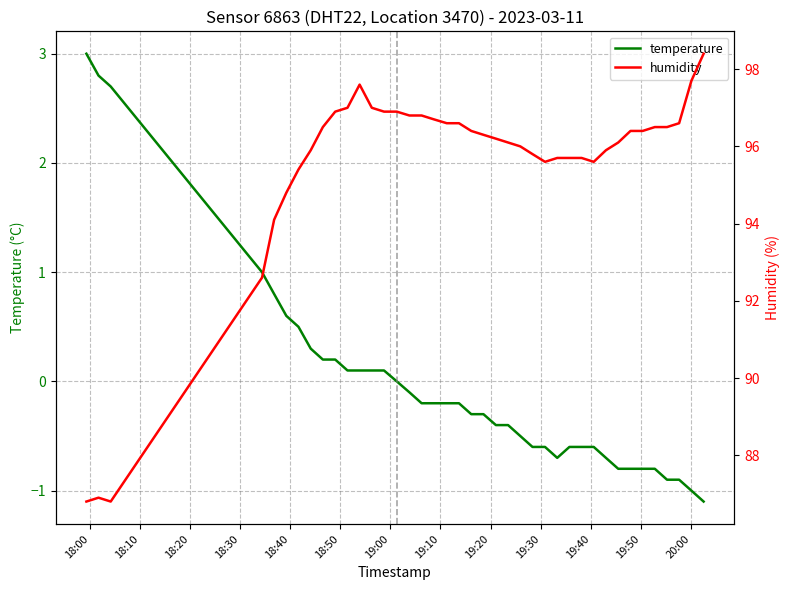

True or false: humidity and temperature intersect in this chart.

False